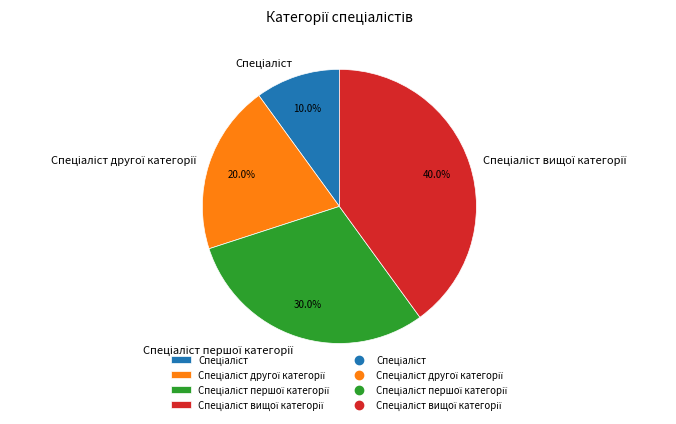

Is there a majority slice in this chart?

No